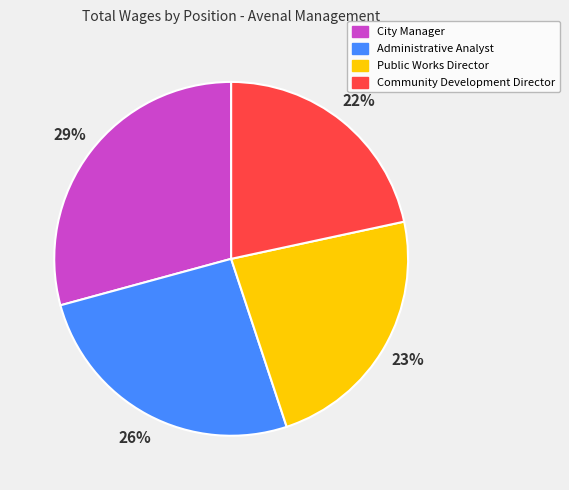

What is the ratio of the value at City Manager to the value at Administrative Analyst?

1.1